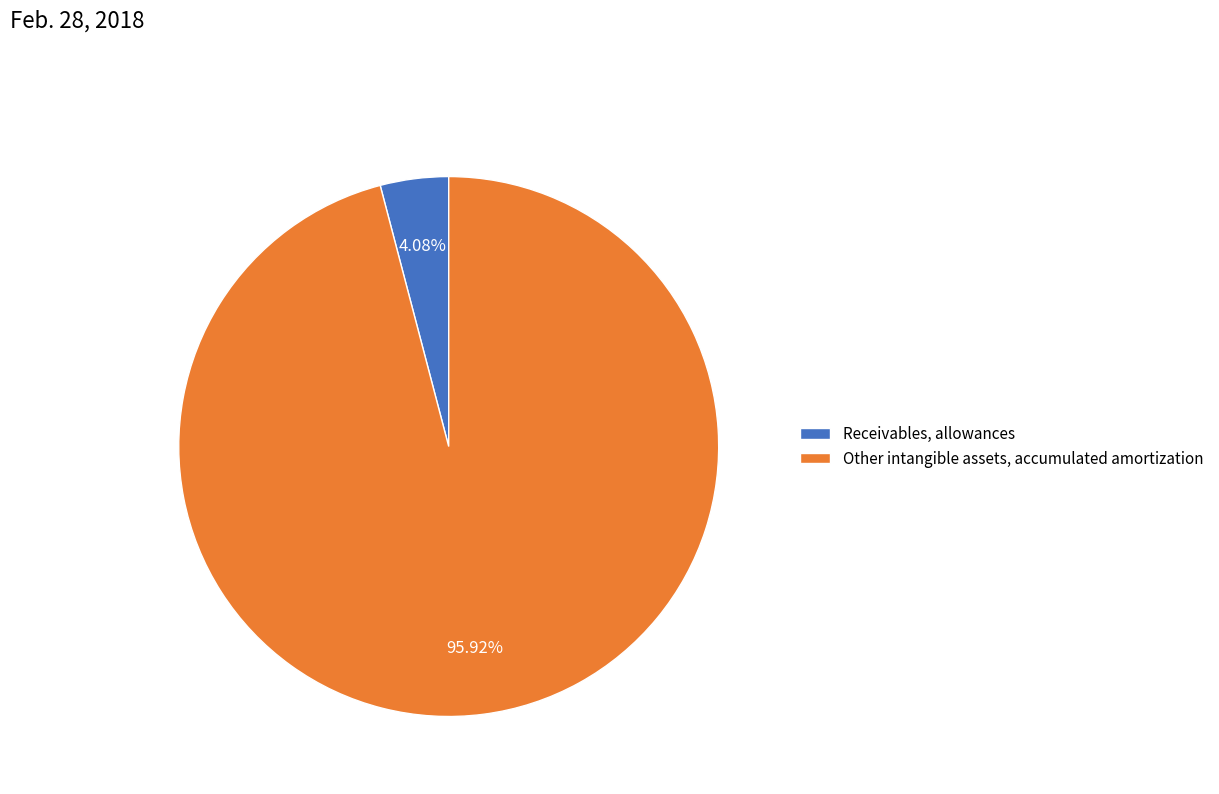

Does Other intangible assets, accumulated amortization represent more than half of the total?

Yes